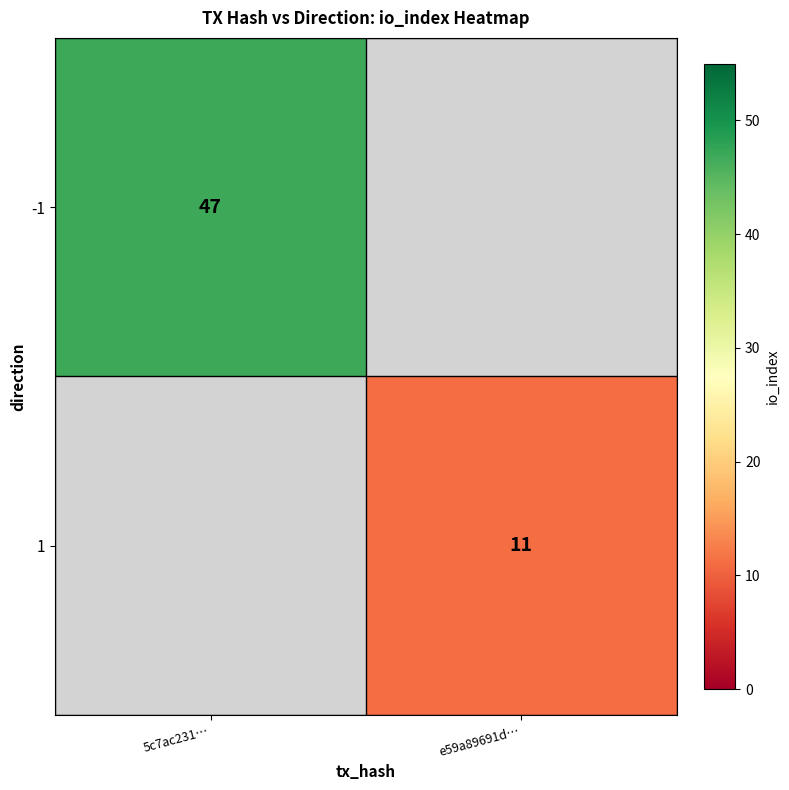

The value of 1 at e59a89691d… is 14. True or false?

False